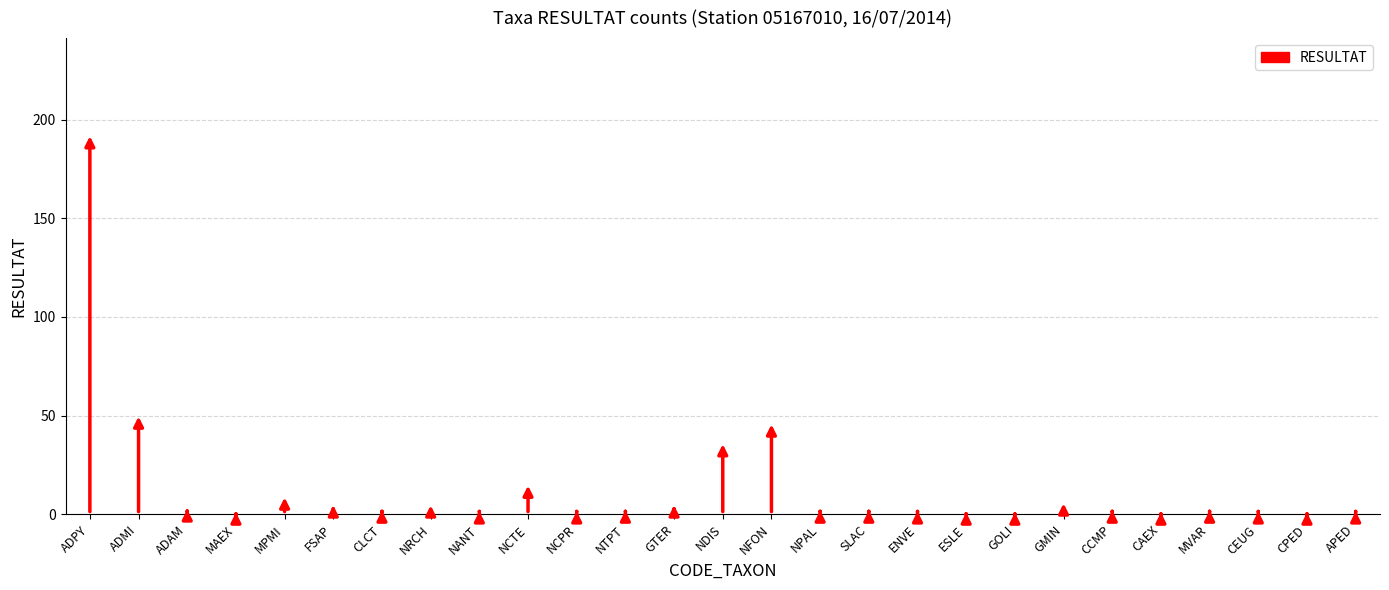

The chart shows a value of 1 at GOLI. True or false?

True